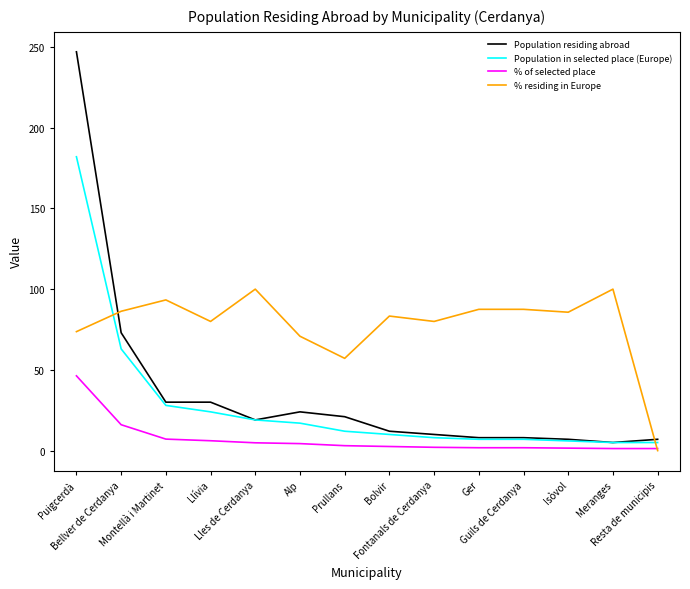

Where does the Population in selected place (Europe) series first go above 12?

Puigcerdà